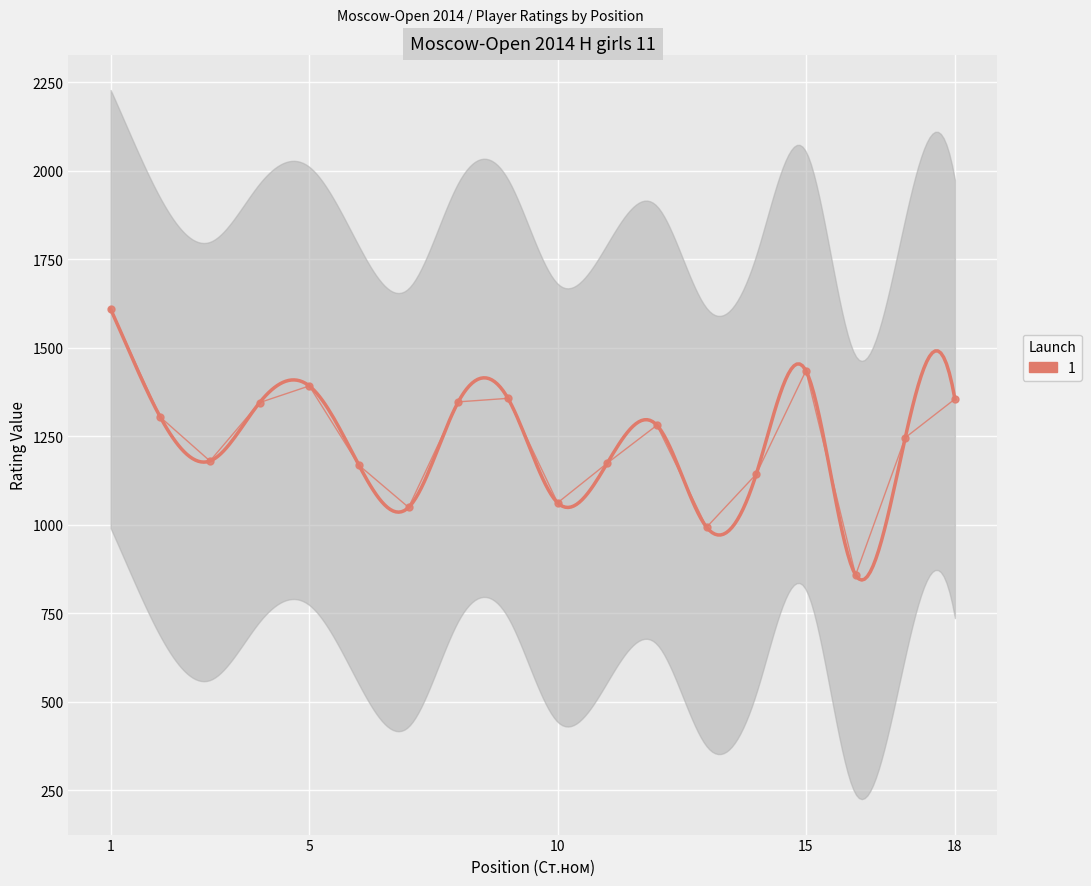

How many lines are shown in the chart?

1